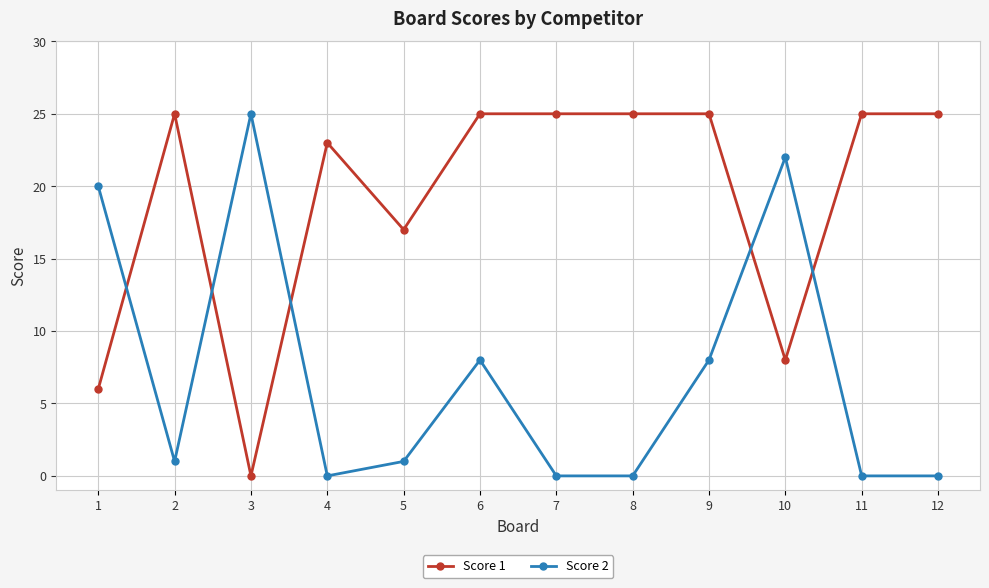

The value of Score 1 at 5 is 10. True or false?

False